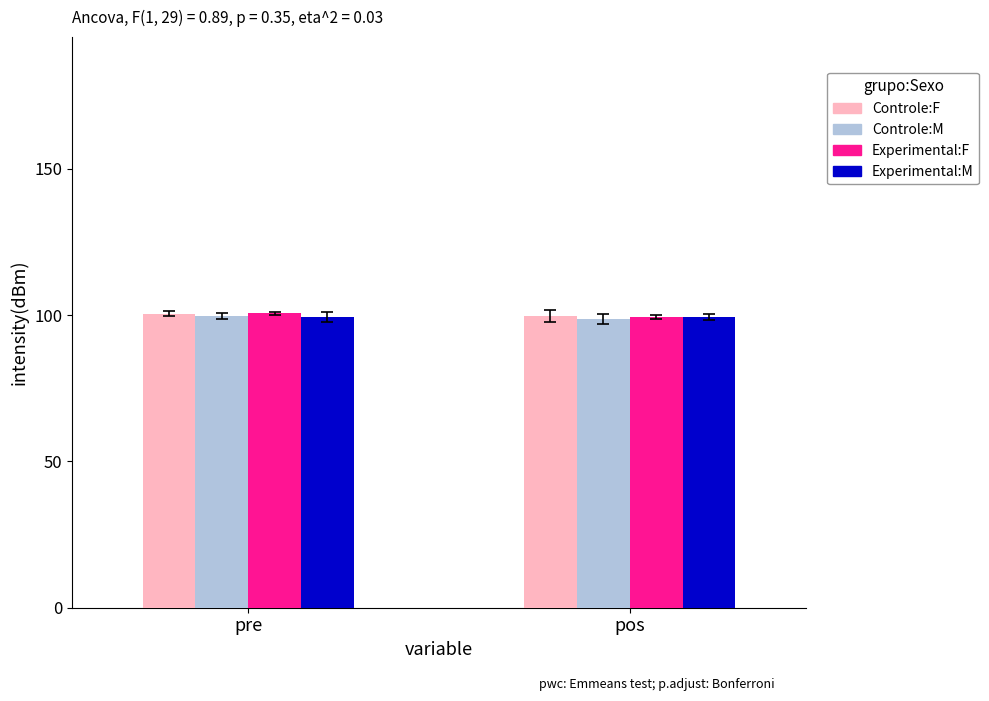

Is it true that Experimental:M equals 99.5 at pos?

True